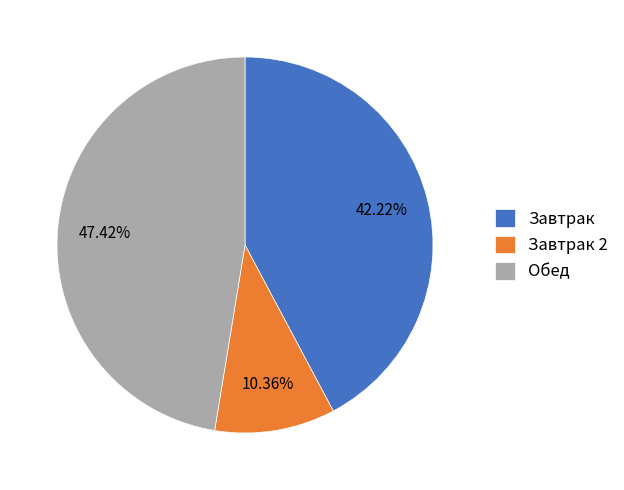

Is there a majority slice in this chart?

No